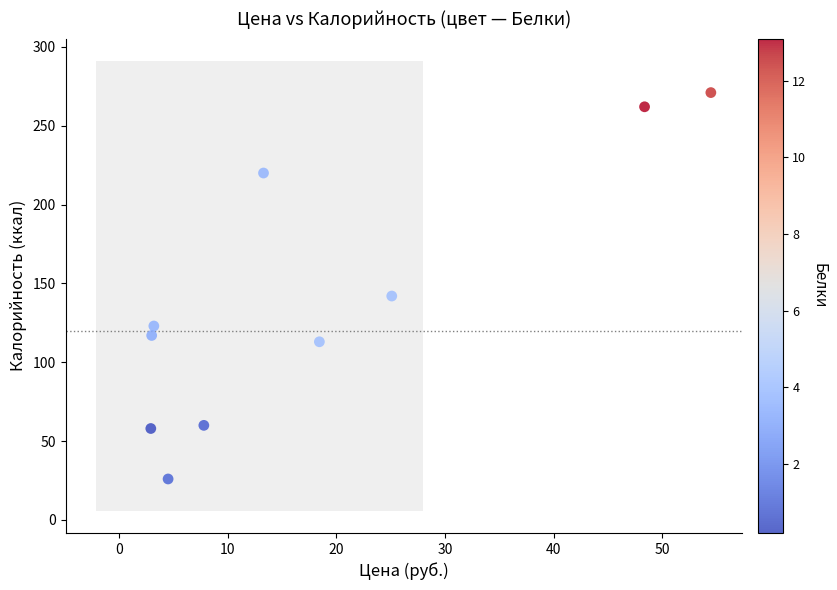

What is the range of Y values (max minus min)?

245